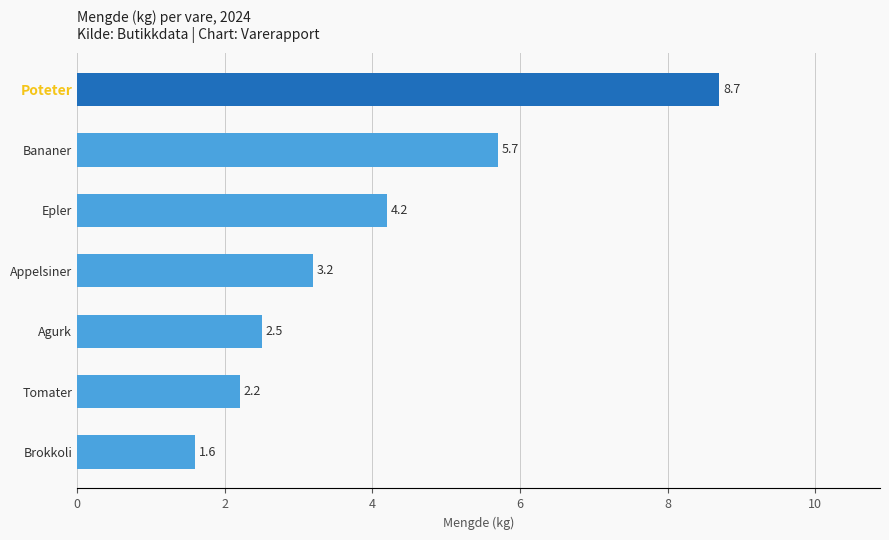

What is the greatest value displayed?

8.7